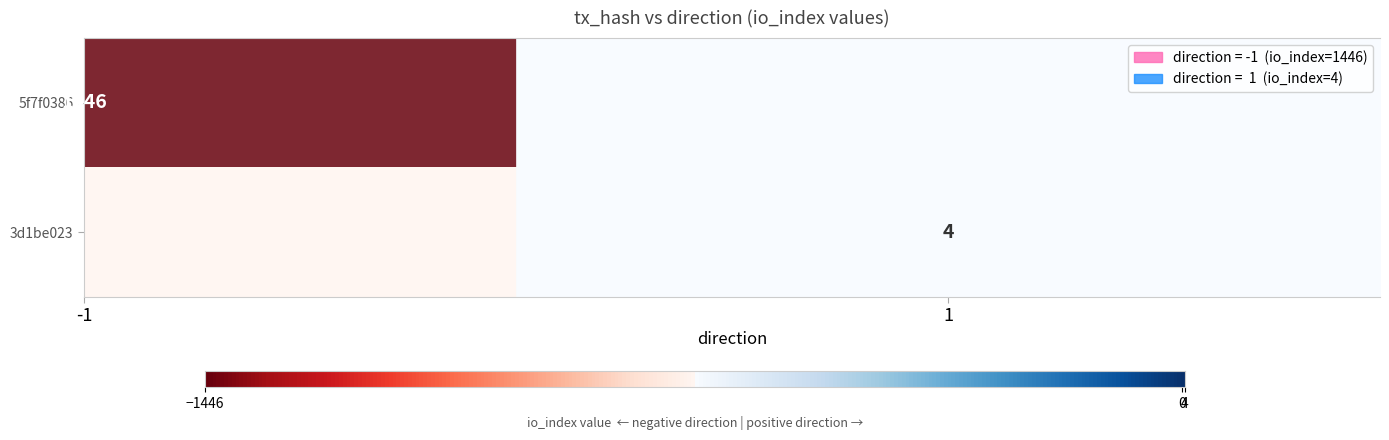

Reading left to right, what are all the values shown in this chart?

5f7f0386: -1	1446
3d1be023: 1	4